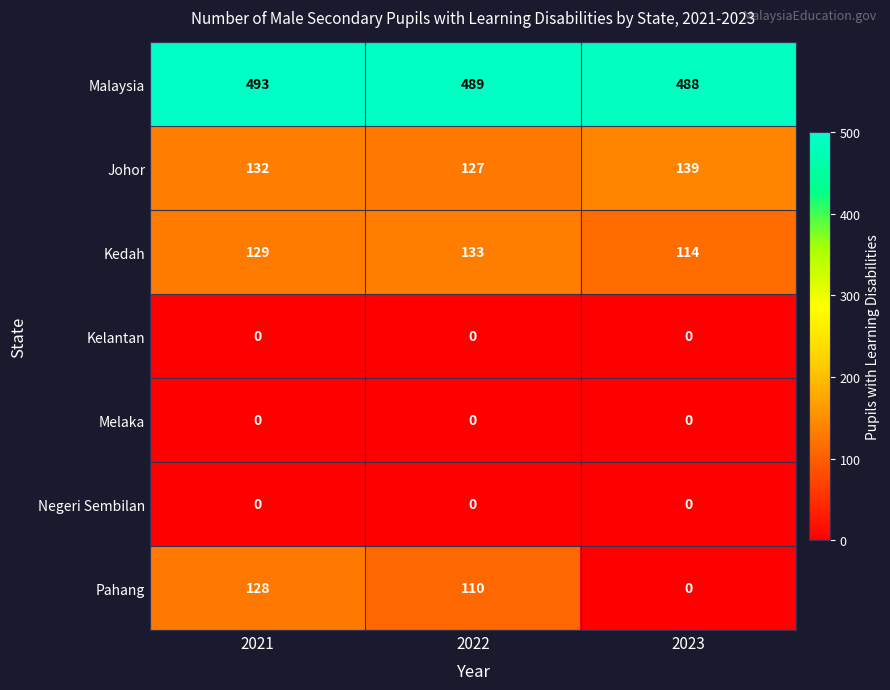

Rank the categories by Johor value from highest to lowest.

2023, 2021, 2022